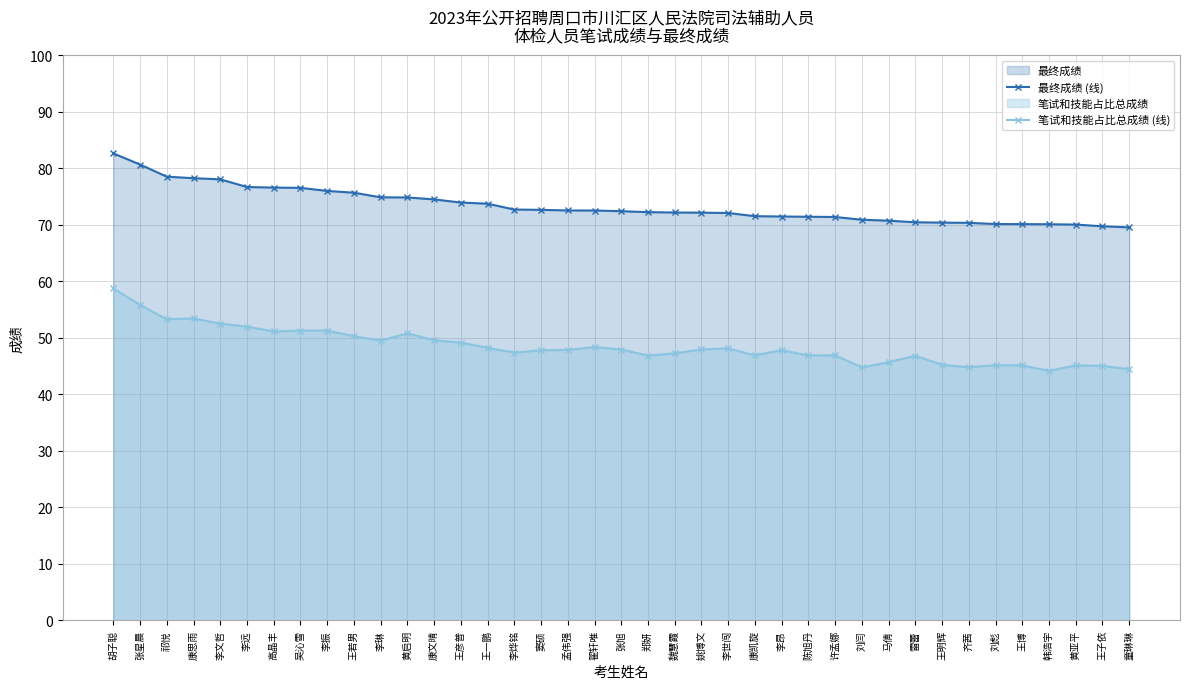

Does the chart have visible grid lines?

Yes